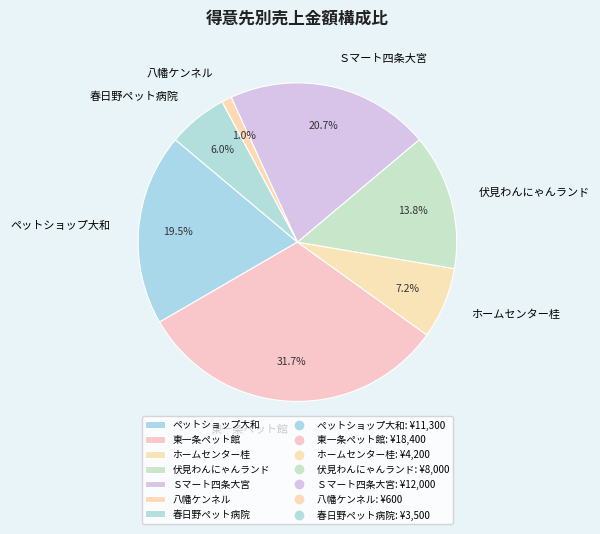

Is there a majority slice in this chart?

No